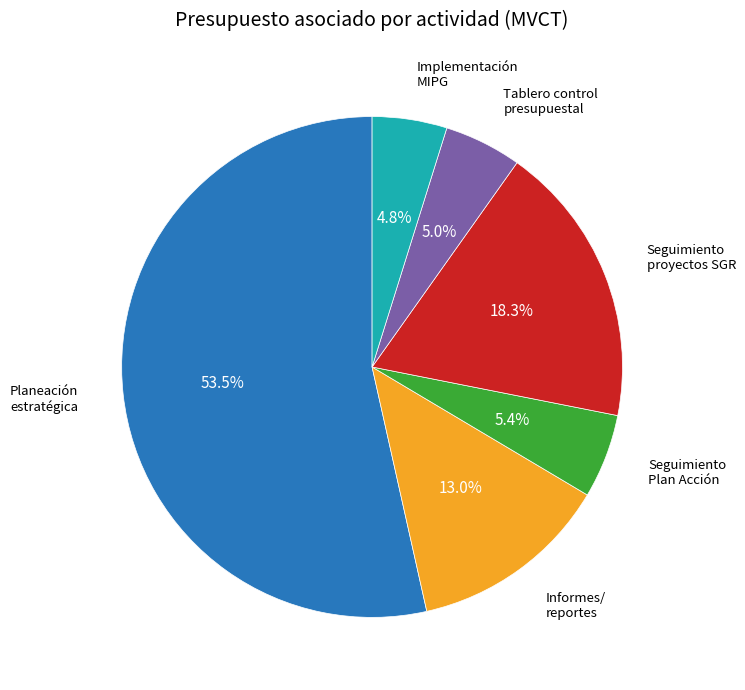

Does any single category account for the majority?

Yes